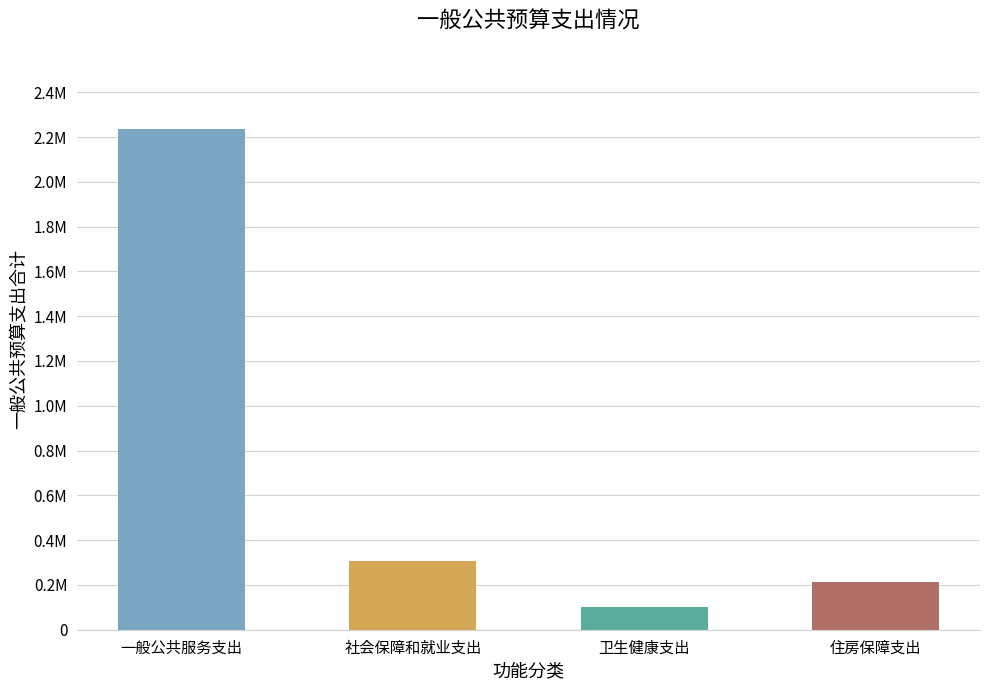

Are the bars horizontal?

No